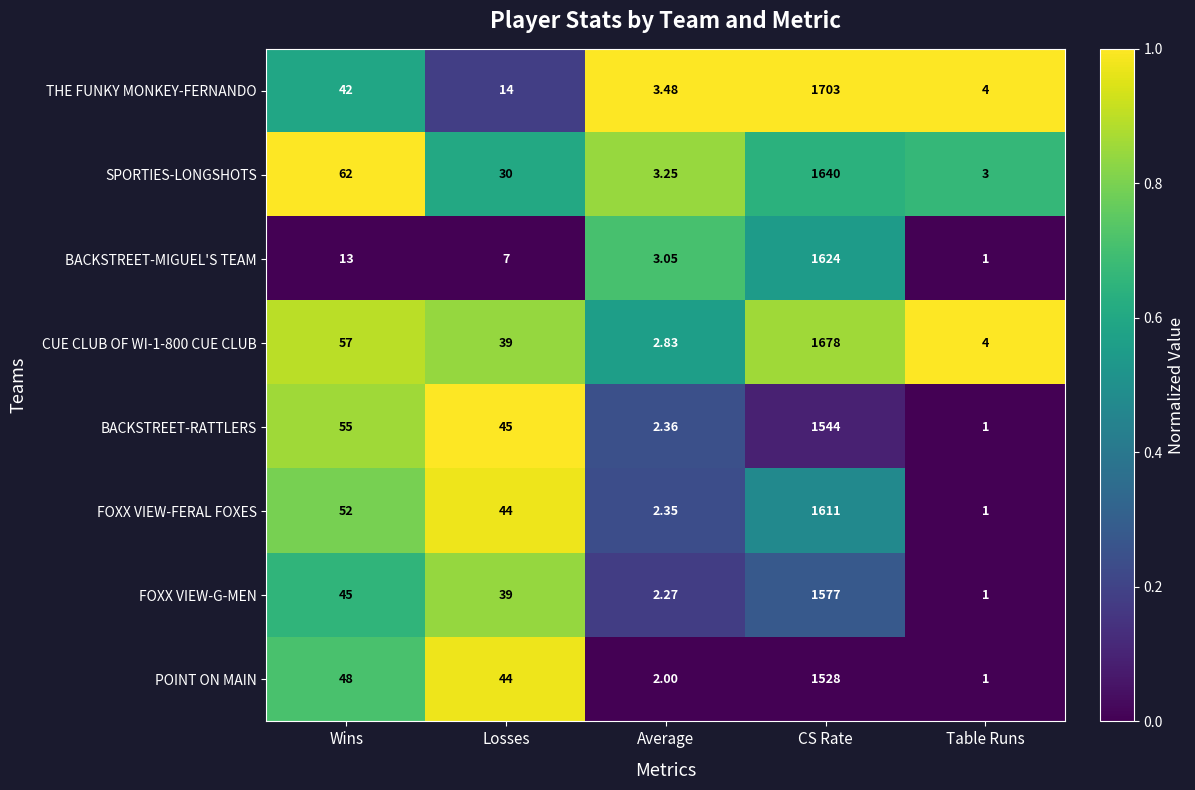

Which series changed the most between Wins and Average?

SPORTIES-LONGSHOTS